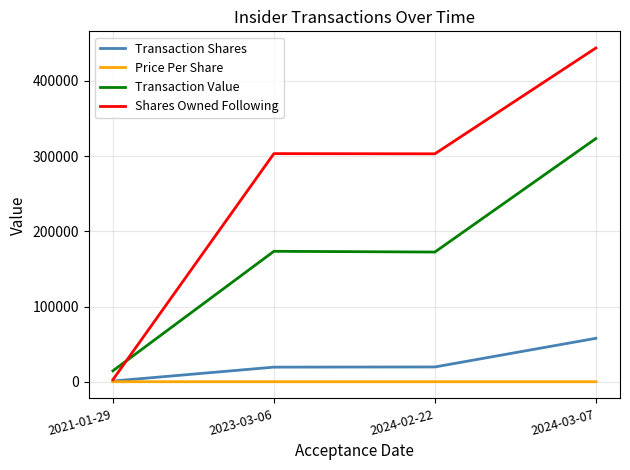

What position from the left is 2024-03-07?

4